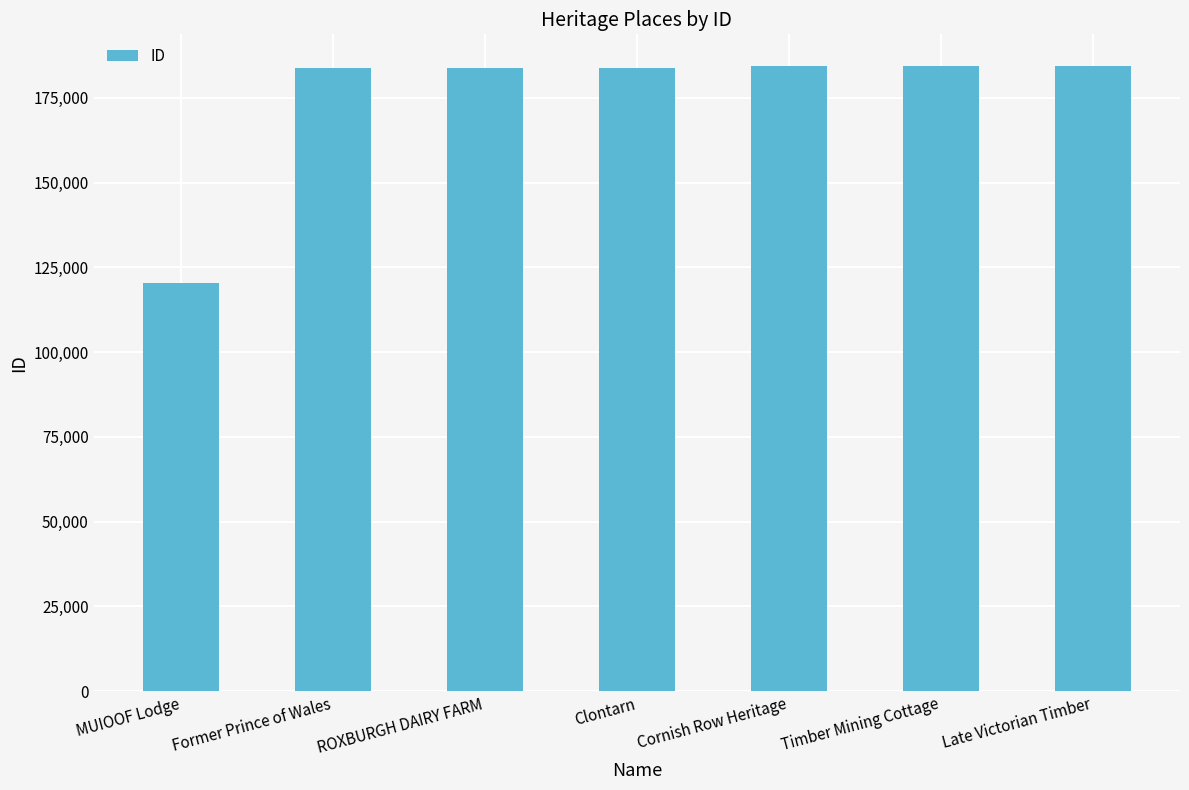

What is the sum of the values at Clontarn and MUIOOF Lodge?

304130